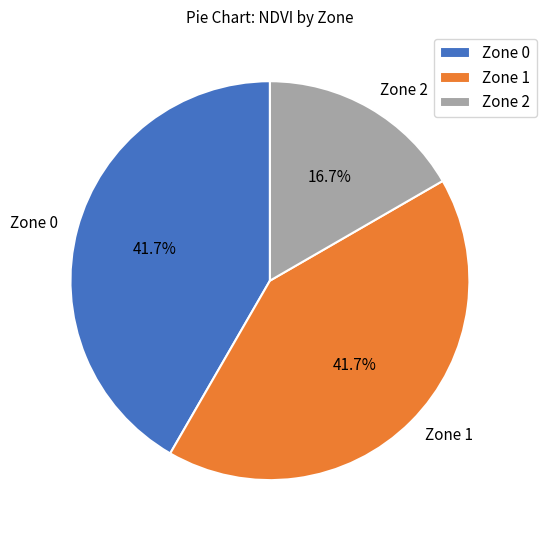

Is it true that Zone 2 is 10% of the pie?

False